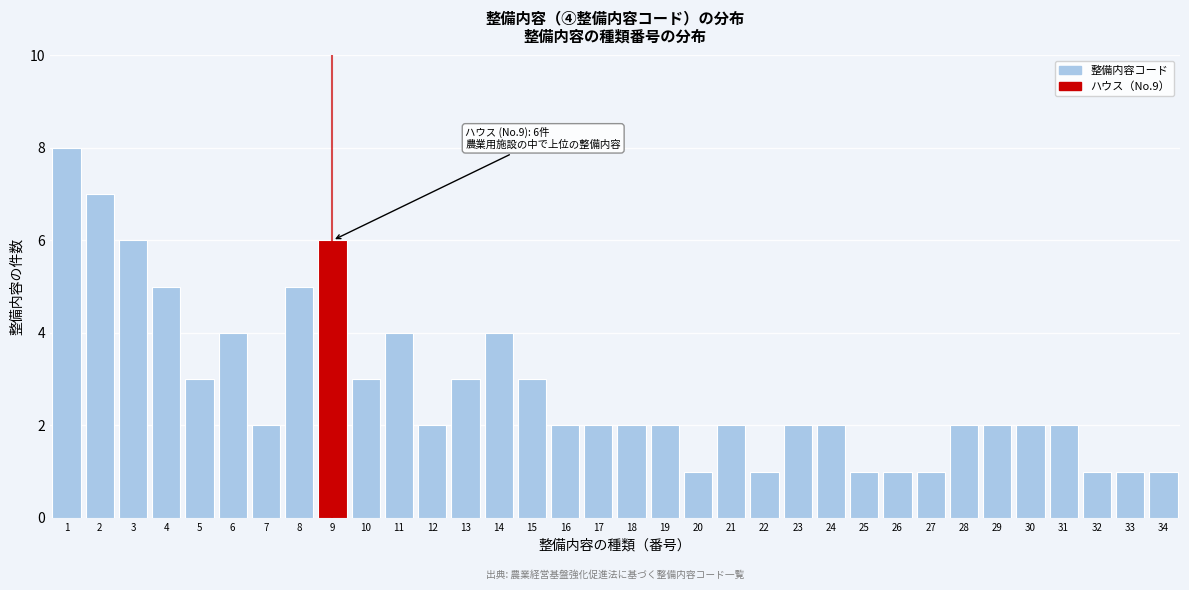

What is the greatest value displayed?

8